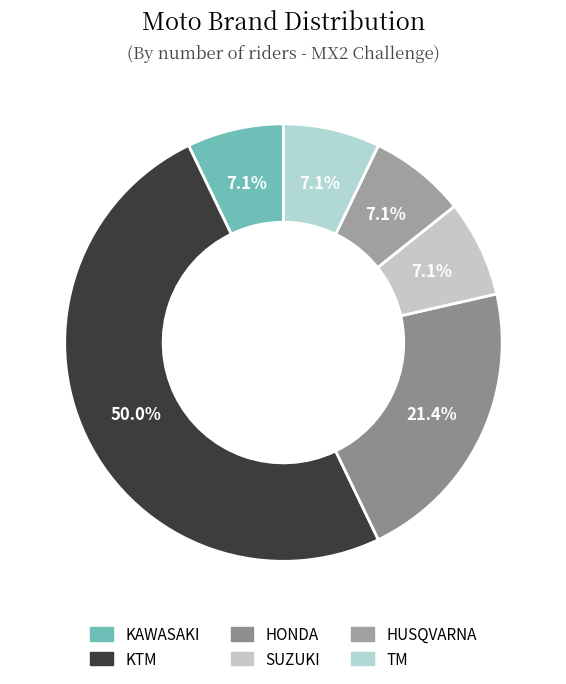

To the nearest percent, what is the average slice percentage?

17%